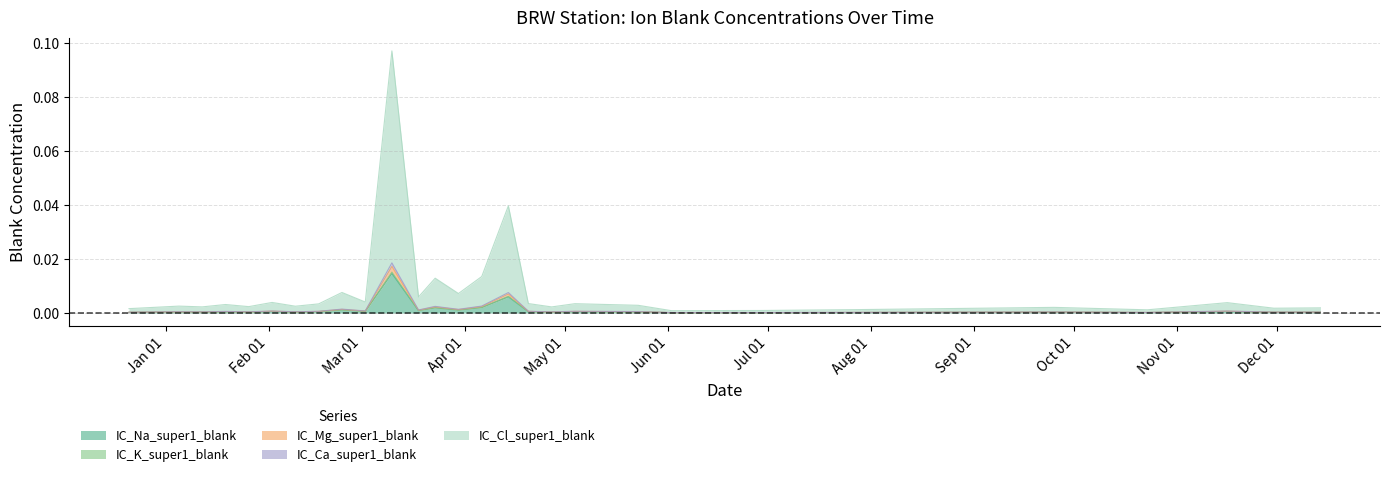

In IC_K_super1_blank, how many points are higher than both neighbors (excluding endpoints)?

10